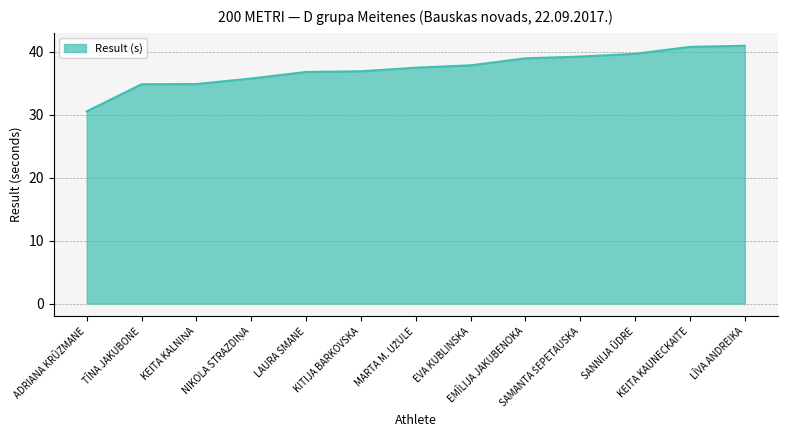

The value at TĪNA JAKUBONE is 18.0. True or false?

False